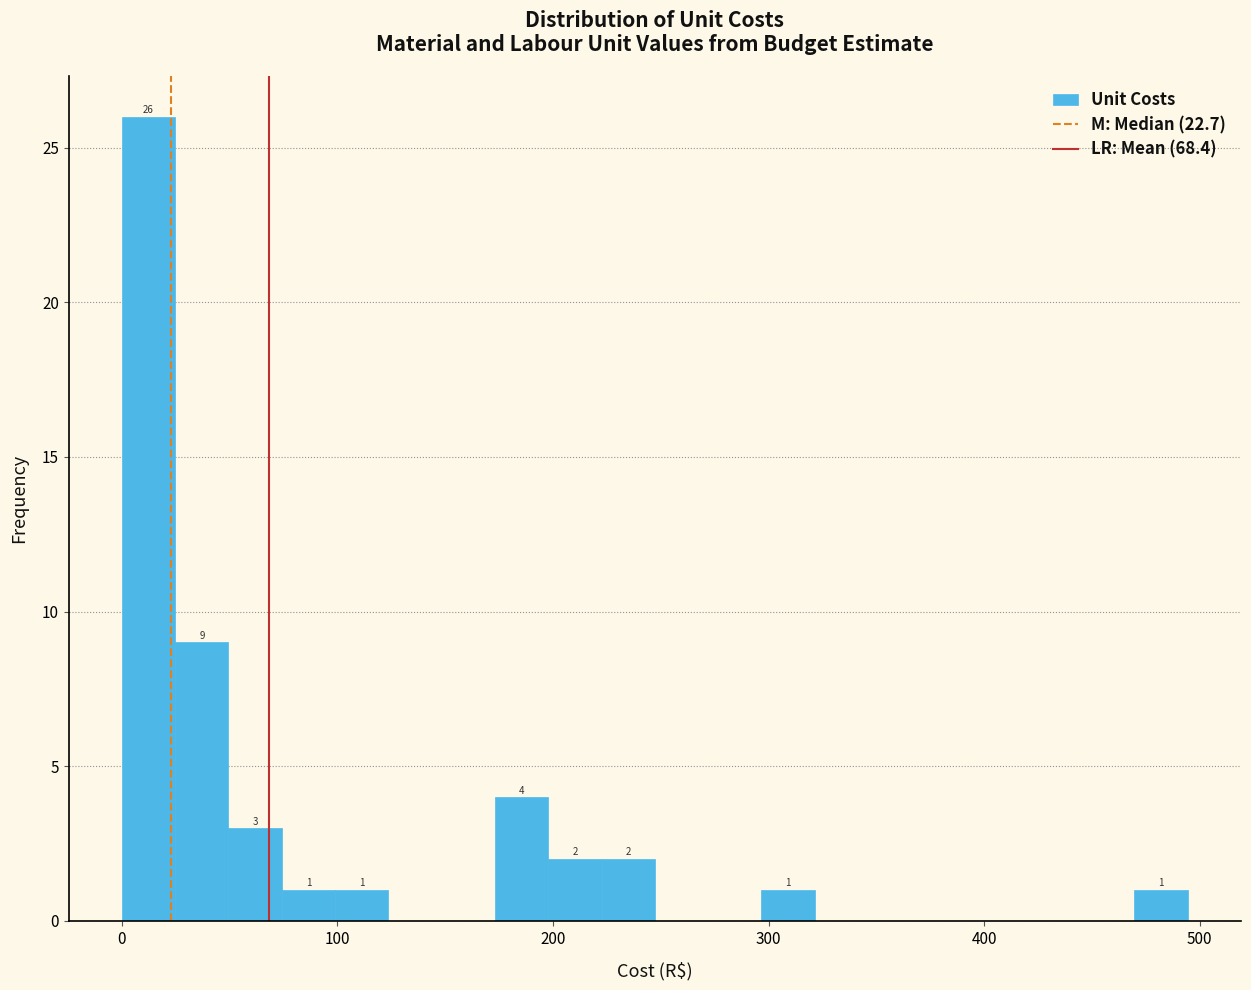

Around what value on the x-axis is the tallest bar? Give the approximate position of its centre, as read against the axis.

10